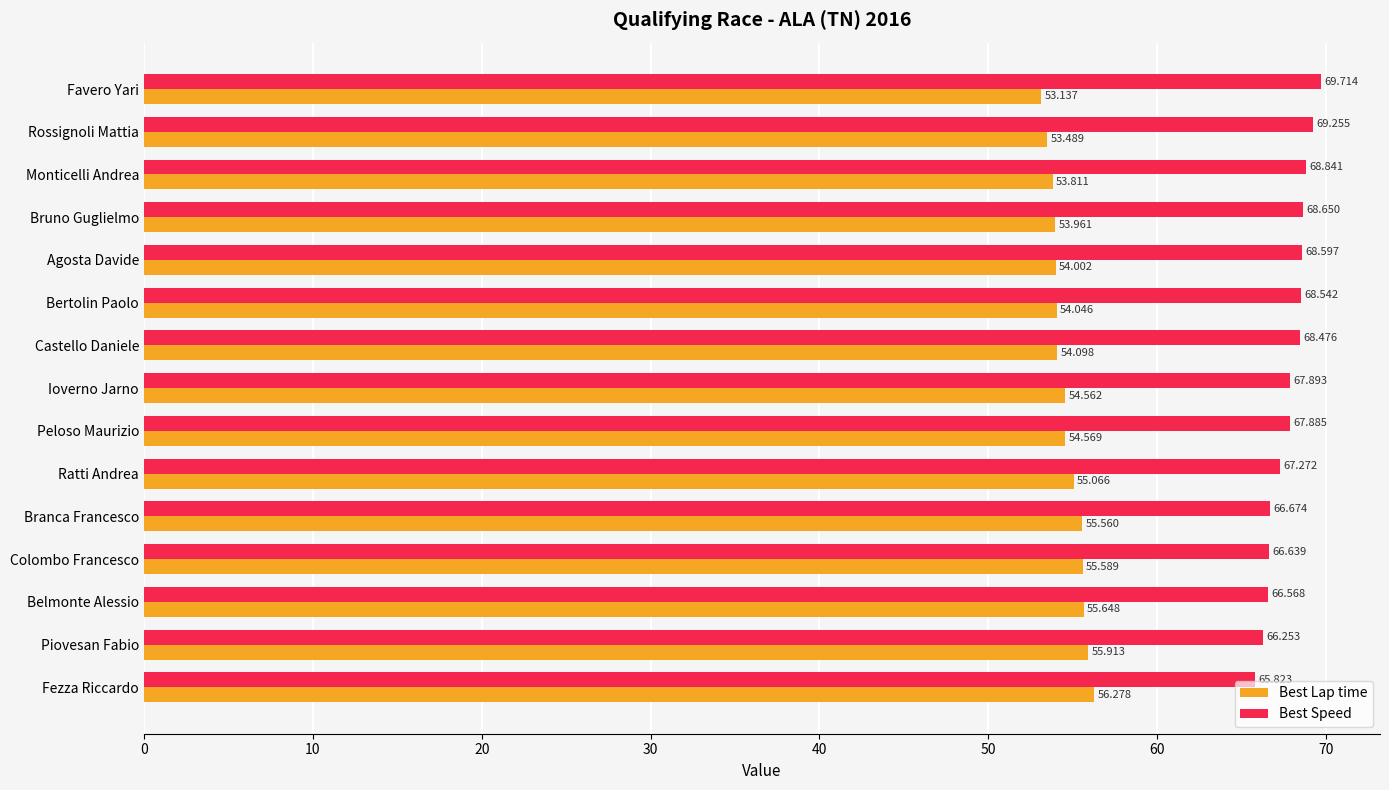

What are all the series names shown in the legend?

Best Lap time, Best Speed